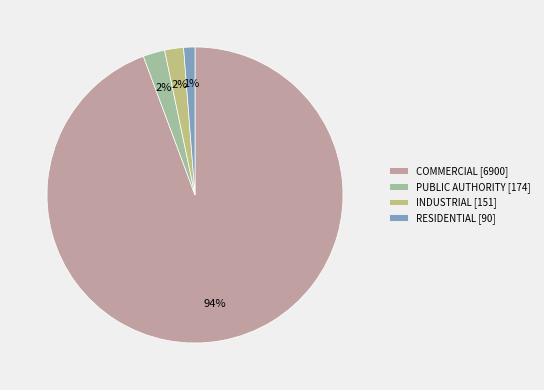

Is the sum of RESIDENTIAL [90] and INDUSTRIAL [151] greater than half?

No